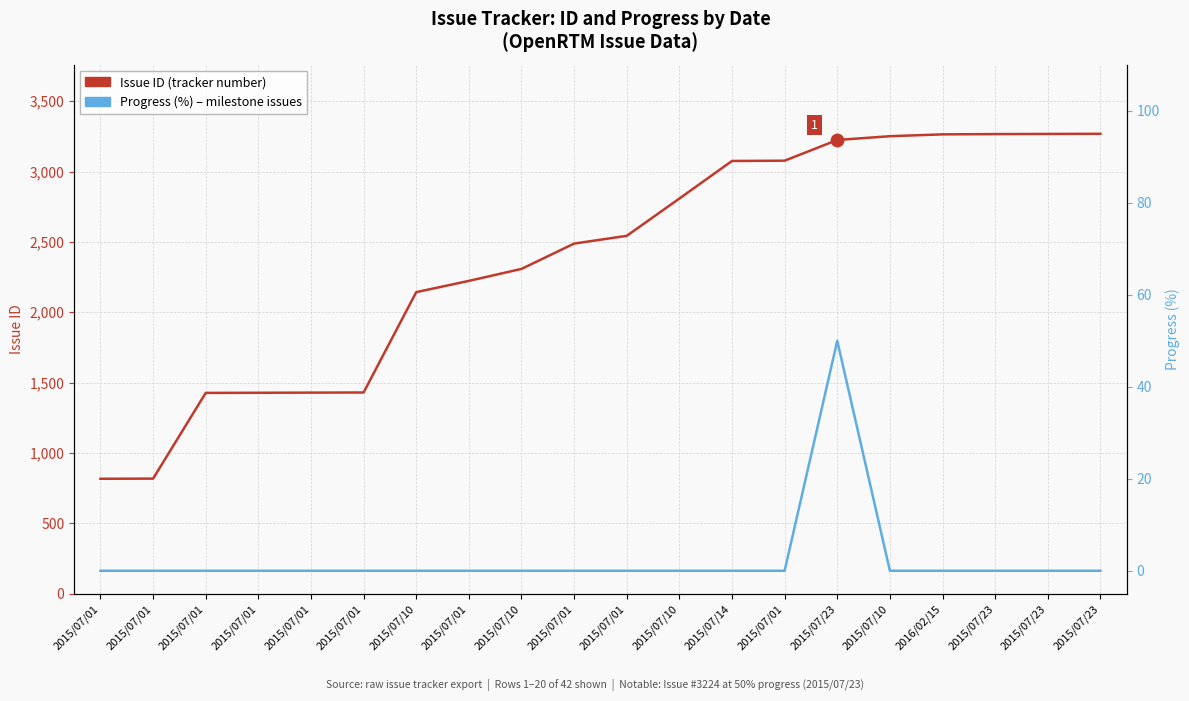

Which series reaches the maximum Y coordinate?

Issue ID (tracker number)